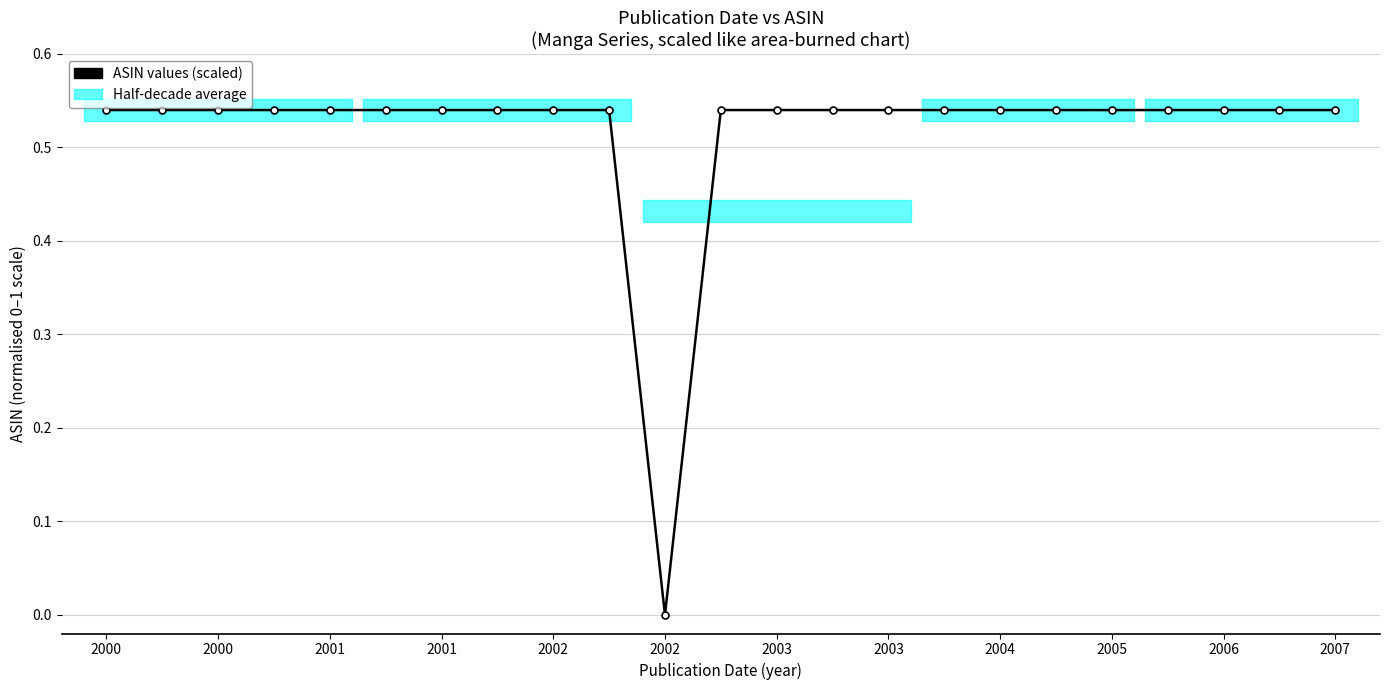

What value does the data have at 2002?

0.5